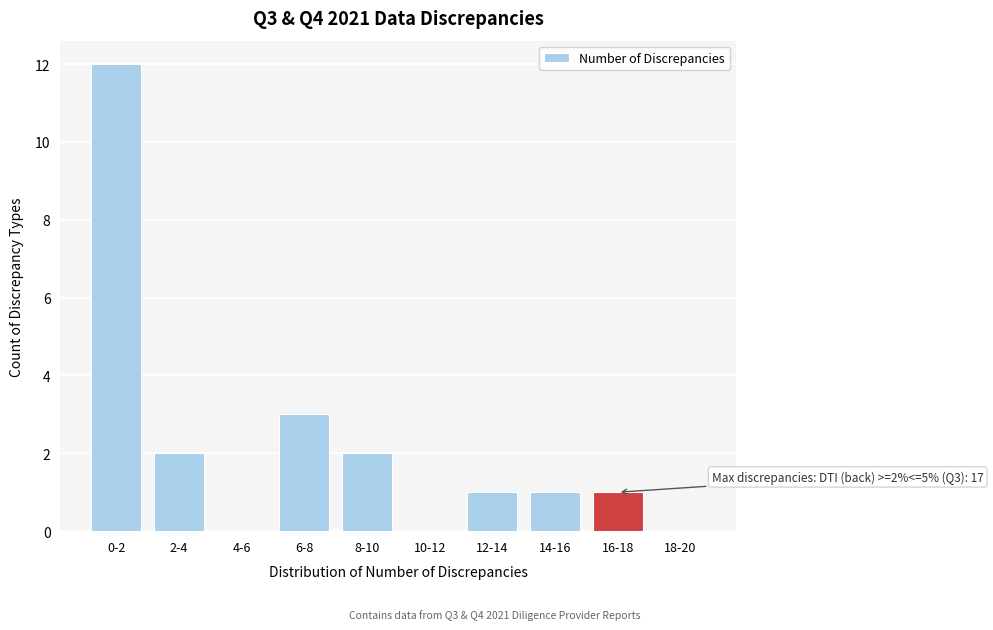

Reading right to left, list all the values displayed in this chart.

18-20=0	16-18=1	14-16=1	12-14=1	10-12=0	8-10=2	6-8=3	4-6=0	2-4=2	0-2=12